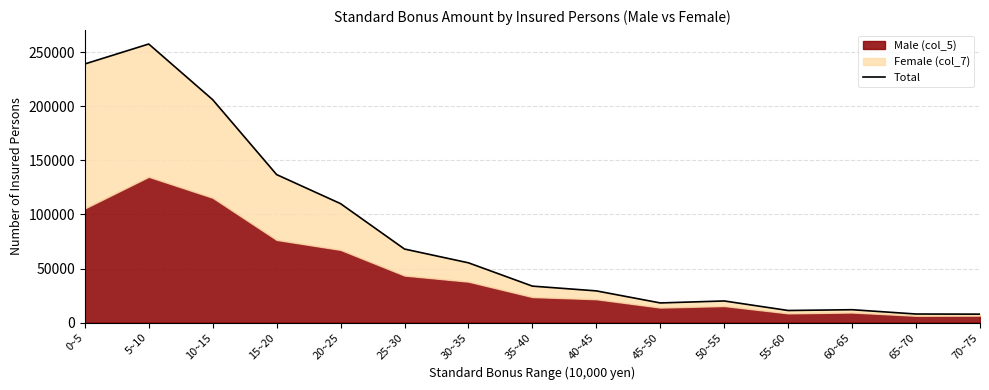

What is the greatest value displayed?

257723